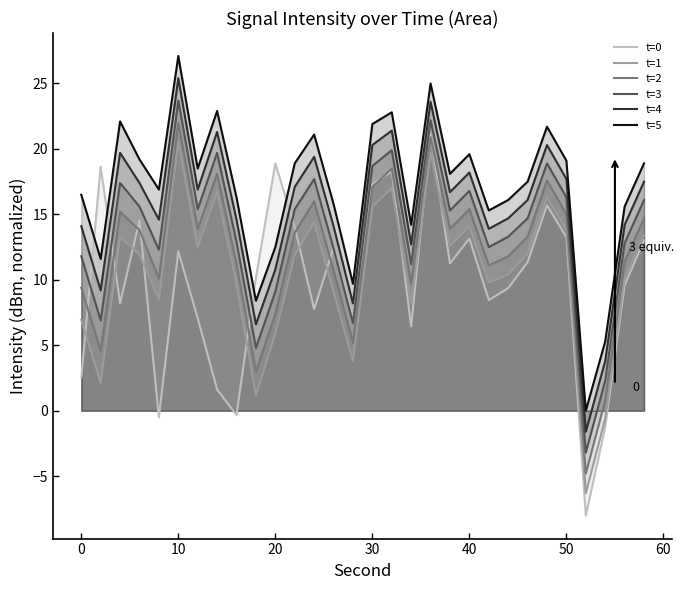

What is the difference between the highest and lowest values at 50?

5.8